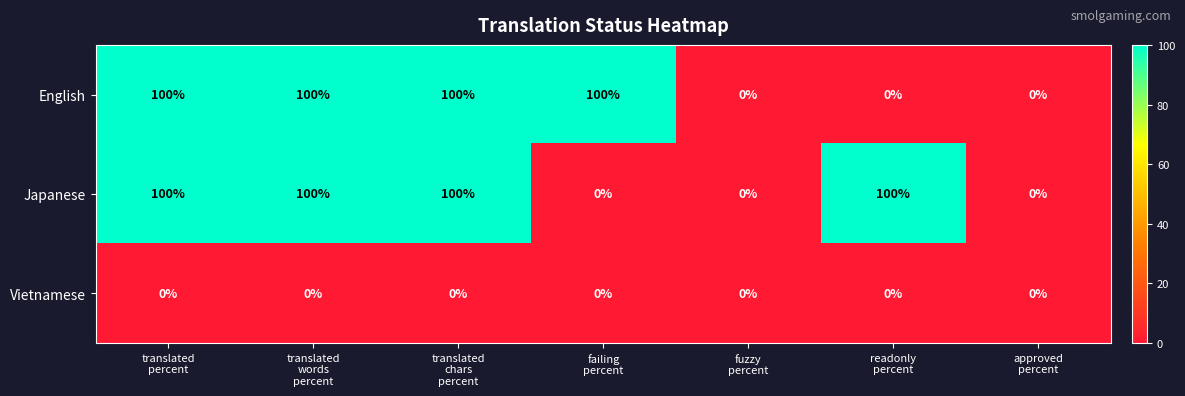

What is the average value of the English series?

57